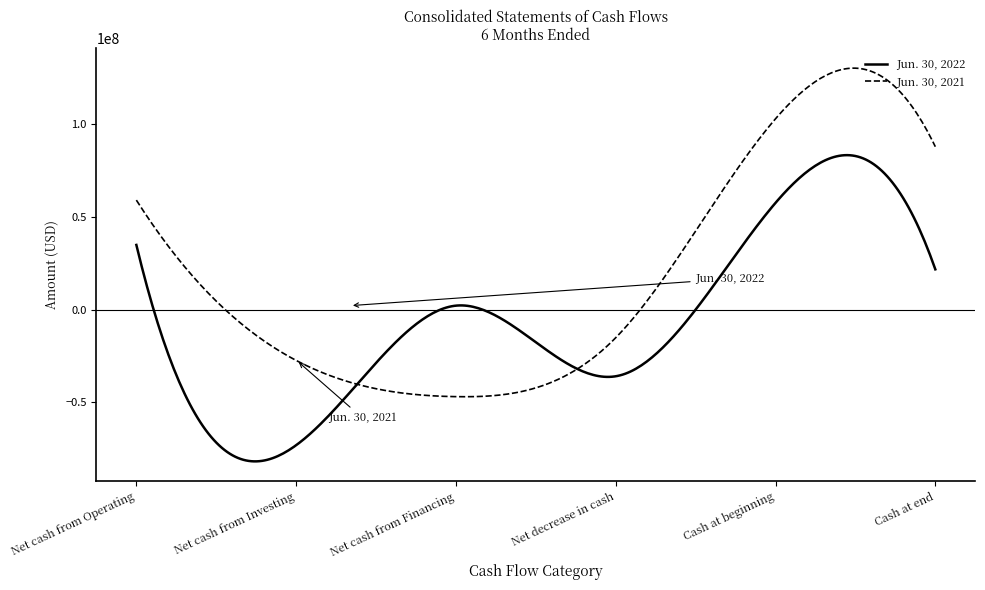

Which series has the largest total across all categories?

Jun. 30, 2021